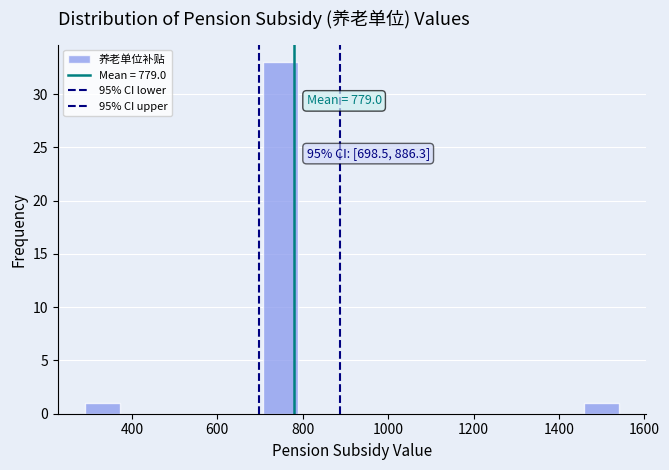

Which range on the x-axis has the tallest bar?

700 to 780